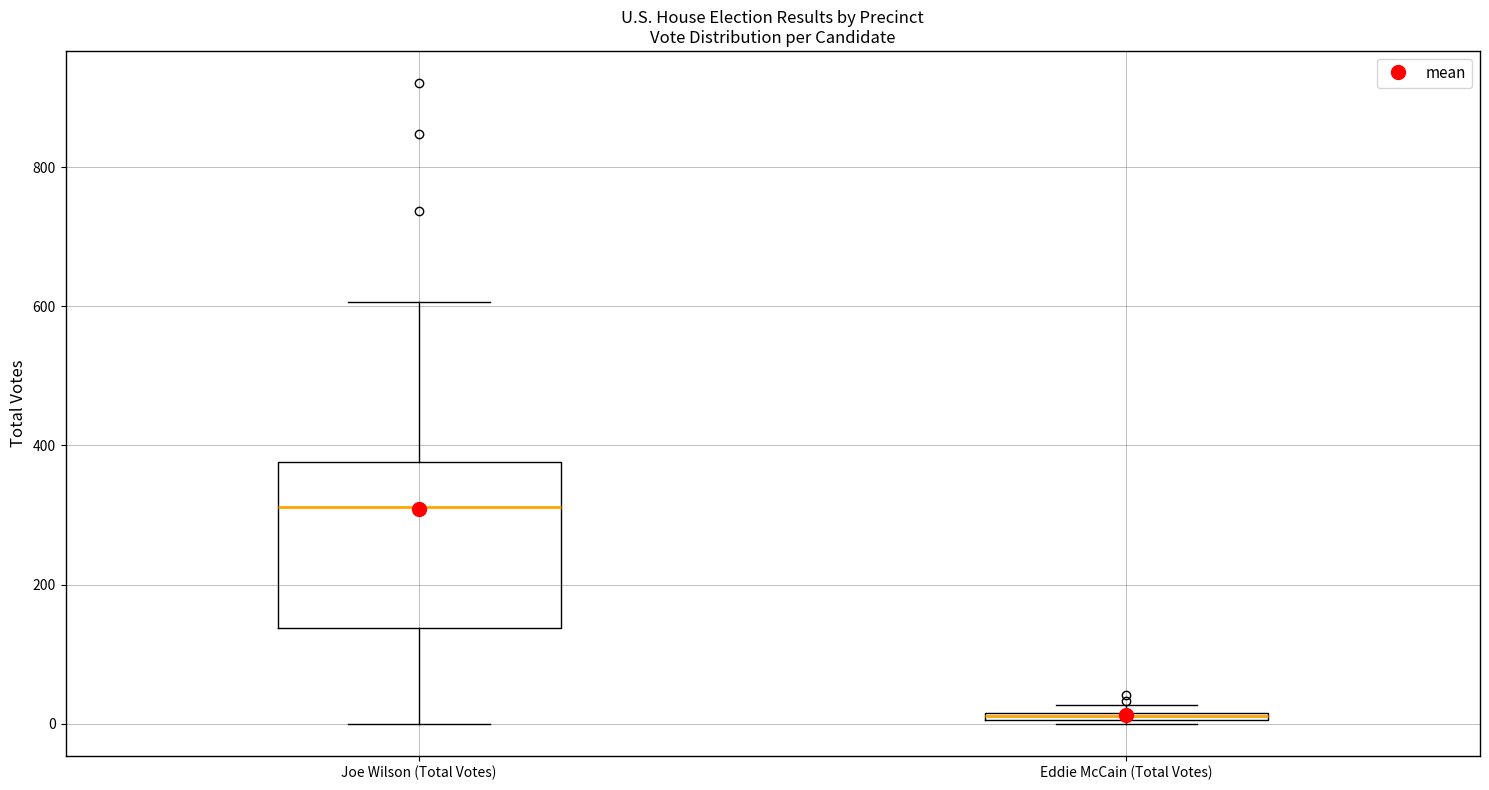

Comparing the boxes themselves (not the whiskers), which one is the tallest?

Joe Wilson (Total Votes)